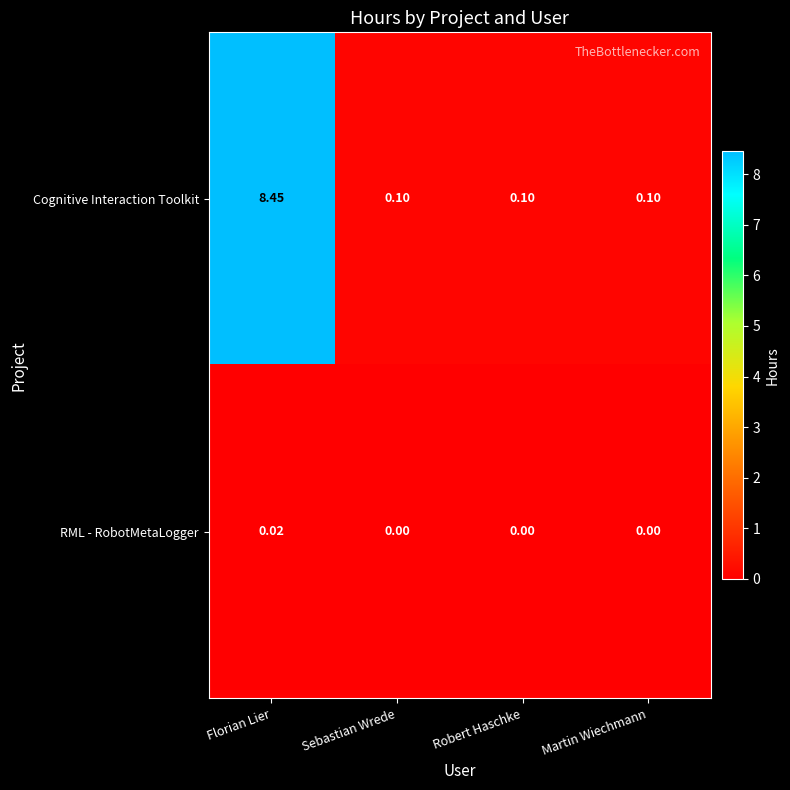

List the series in order of their peak value, highest first.

Cognitive Interaction Toolkit, RML - RobotMetaLogger